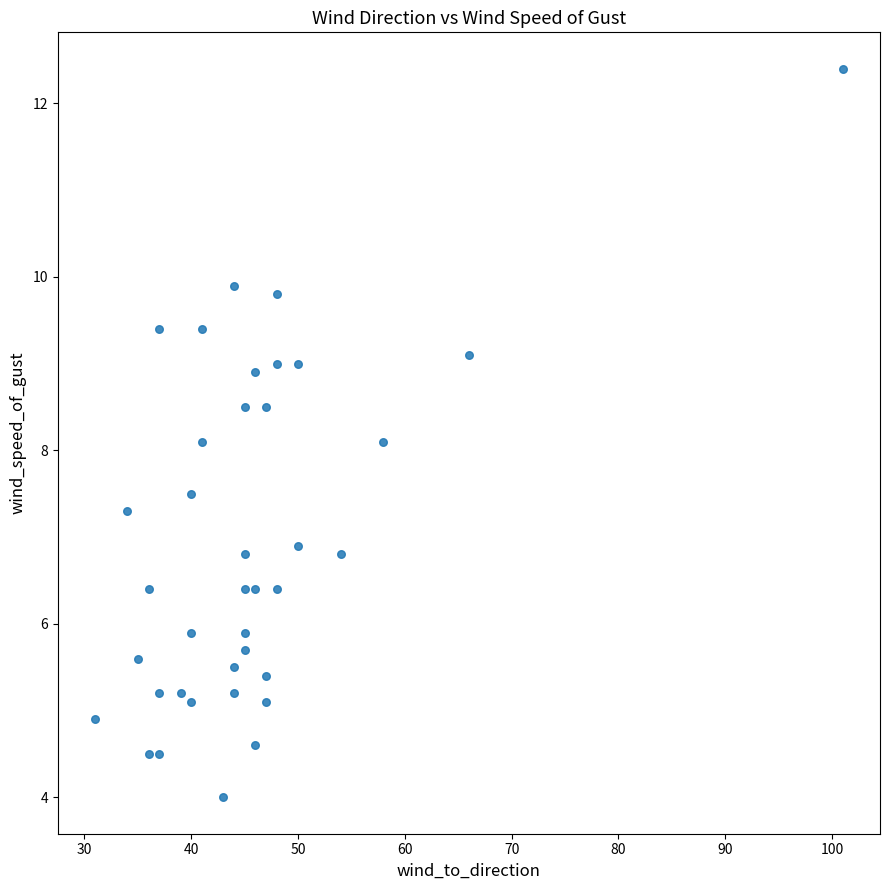

What is the range of Y values (max minus min)?

8.4